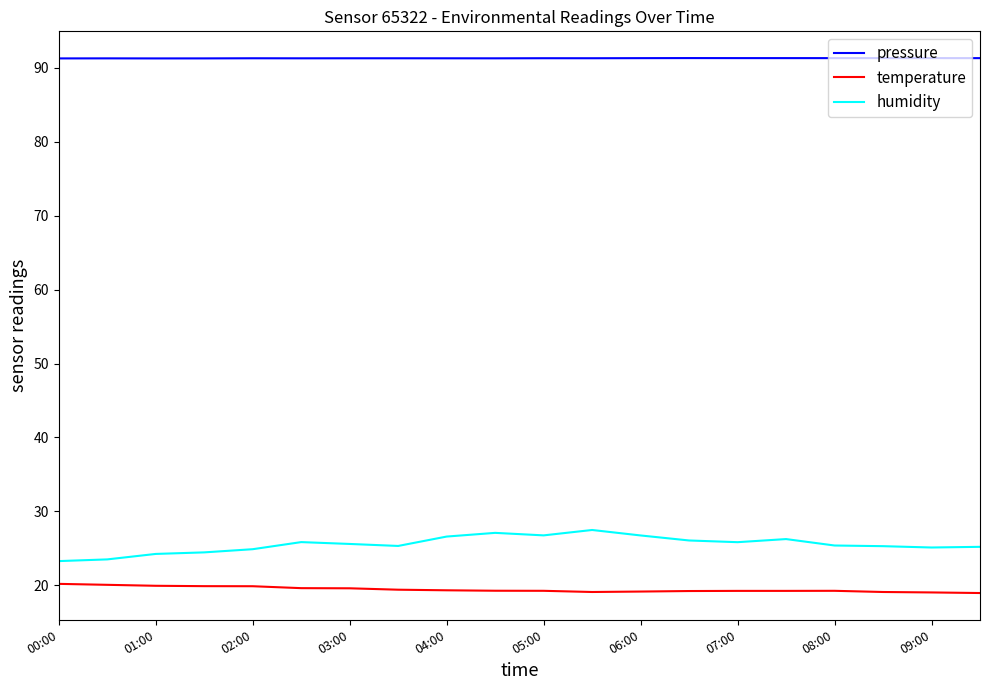

True or false: temperature and humidity cross at least once.

False